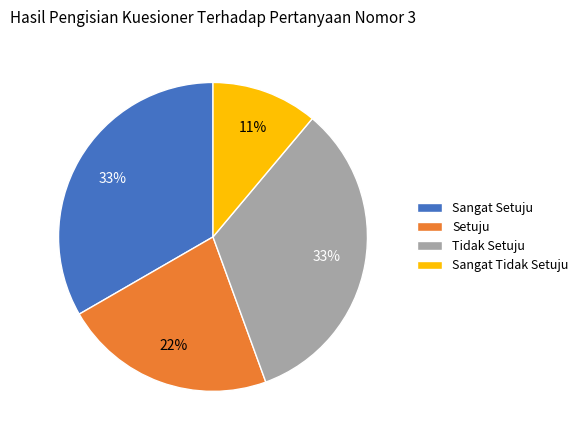

True or false: Setuju accounts for 35% of the total.

False